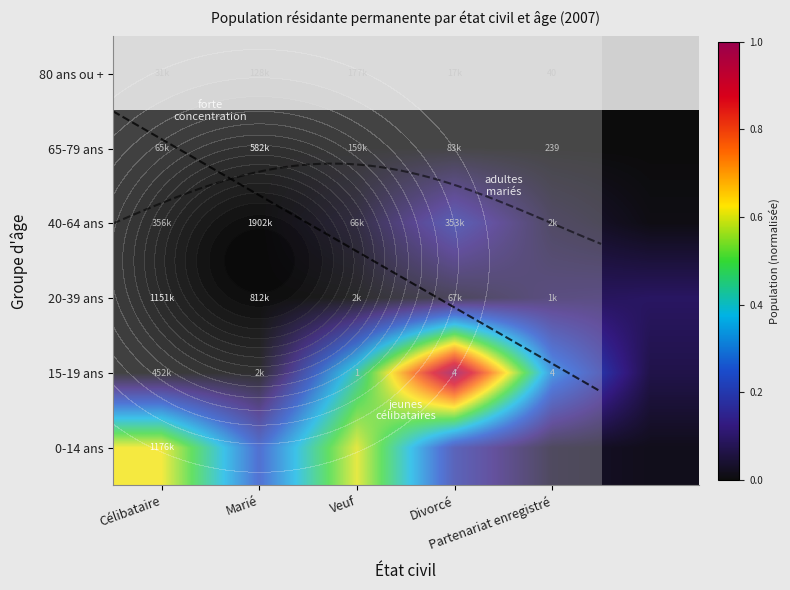

The 0-14 ans series shows 0.0 at Partenariat enregistré. True or false?

False